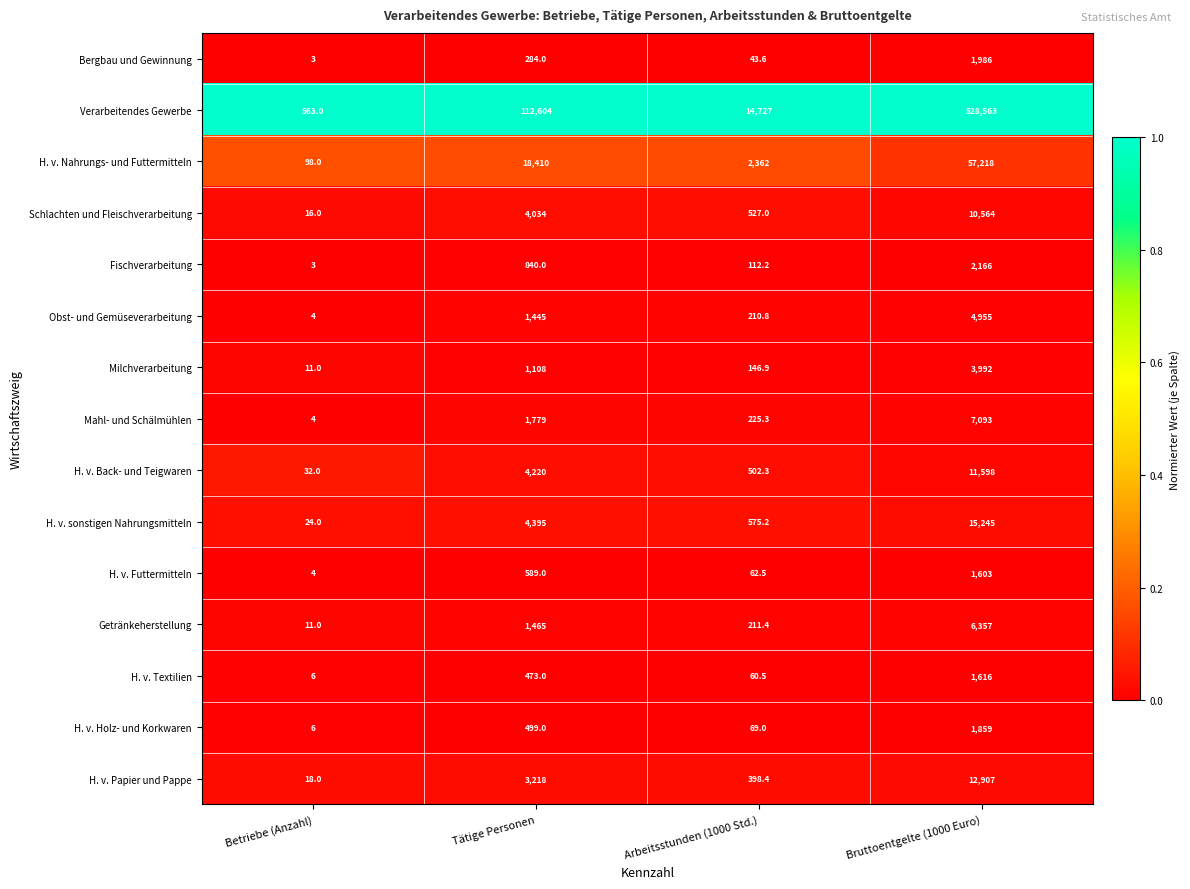

Is it true that Verarbeitendes Gewerbe equals 14727.0 at Arbeitsstunden (1000 Std.)?

True